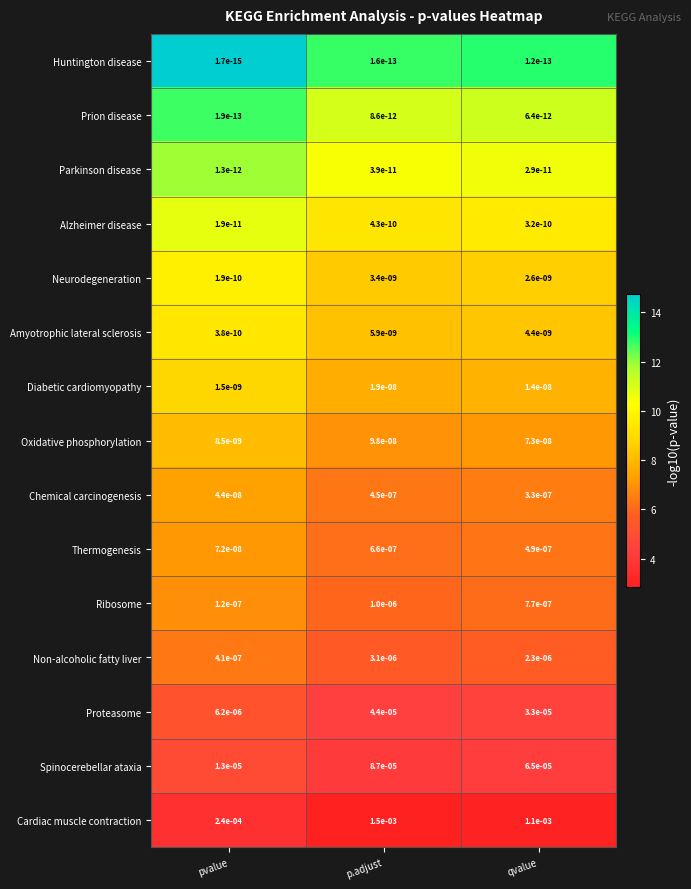

Which category has the highest value in the Neurodegeneration series?

p.adjust